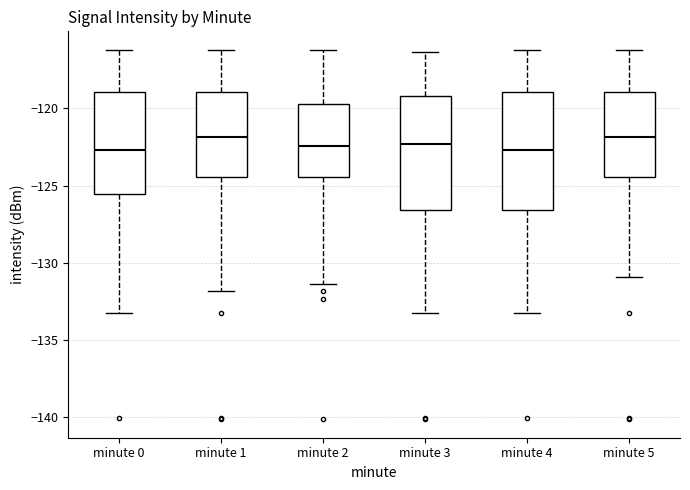

Reading left to right, read every box against the y-axis: the position of its median line, the range the box covers, and the ends of its whiskers. The values are not printed on the chart, so give them approximately, as read against the axis.

minute 0: median -122.5, box -125.5 to -119.0, whiskers -133.5 to -116.0
minute 1: median -122.0, box -124.5 to -119.0, whiskers -132.0 to -116.0
minute 2: median -122.5, box -124.5 to -119.5, whiskers -131.5 to -116.0
minute 3: median -122.5, box -126.5 to -119.0, whiskers -133.5 to -116.5
minute 4: median -122.5, box -126.5 to -119.0, whiskers -133.5 to -116.0
minute 5: median -122.0, box -124.5 to -119.0, whiskers -131.0 to -116.0